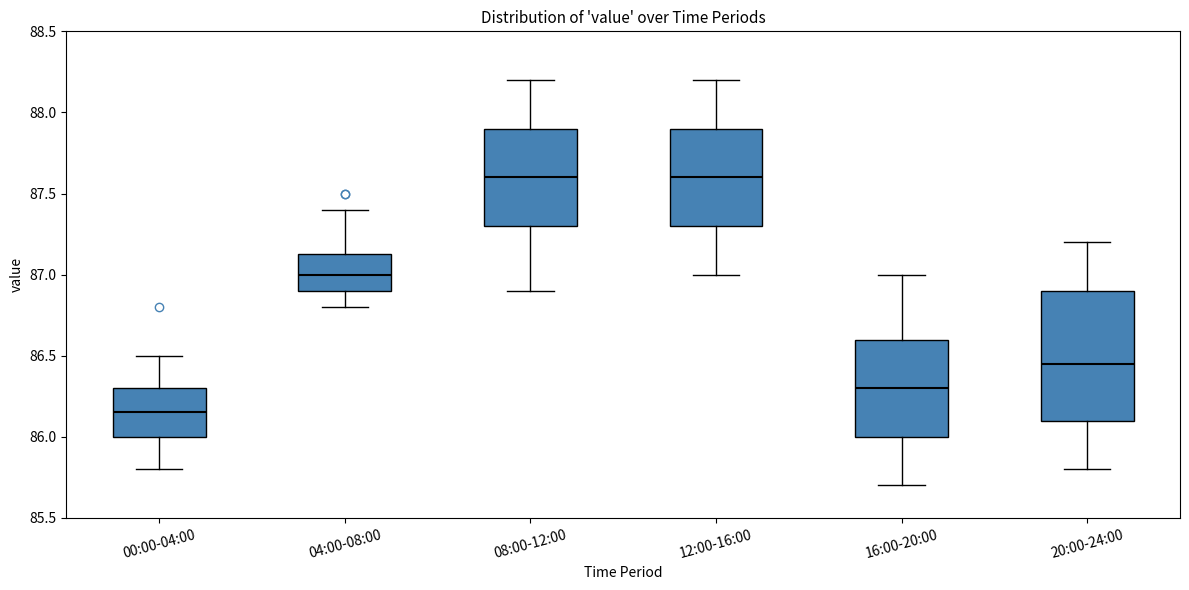

Reading left to right, transcribe this box plot: for each box, give where its median line is, the range the box spans, and where its two whiskers end, as read against the y-axis. The values are not printed on the chart, so give them approximately, as read against the axis.

00:00-04:00: median 86.15, box 86.00 to 86.30, whiskers 85.80 to 86.50
04:00-08:00: median 87.00, box 86.90 to 87.15, whiskers 86.80 to 87.40
08:00-12:00: median 87.60, box 87.30 to 87.90, whiskers 86.90 to 88.20
12:00-16:00: median 87.60, box 87.30 to 87.90, whiskers 87.00 to 88.20
16:00-20:00: median 86.30, box 86.00 to 86.60, whiskers 85.70 to 87.00
20:00-24:00: median 86.45, box 86.10 to 86.90, whiskers 85.80 to 87.20